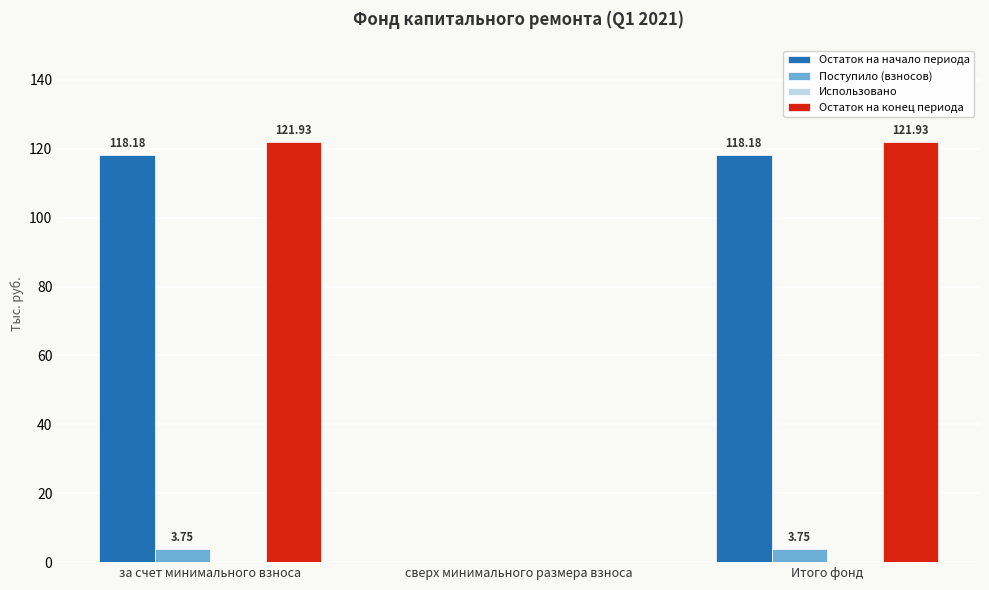

At which label does Остаток на начало периода first exceed 118?

за счет минимального взноса